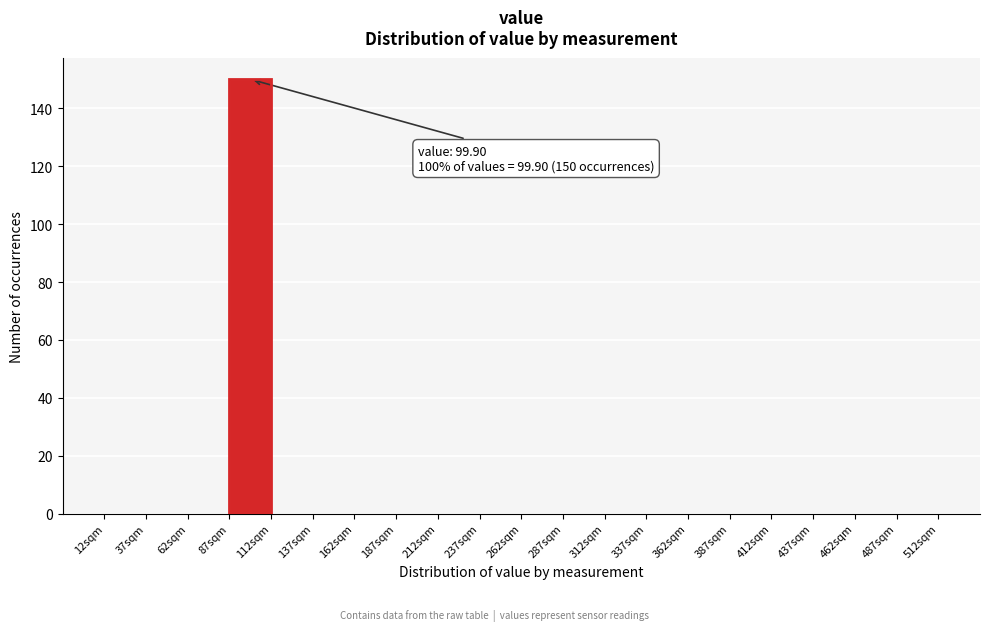

Over which range of the x-axis is the bar tallest?

87 to 112